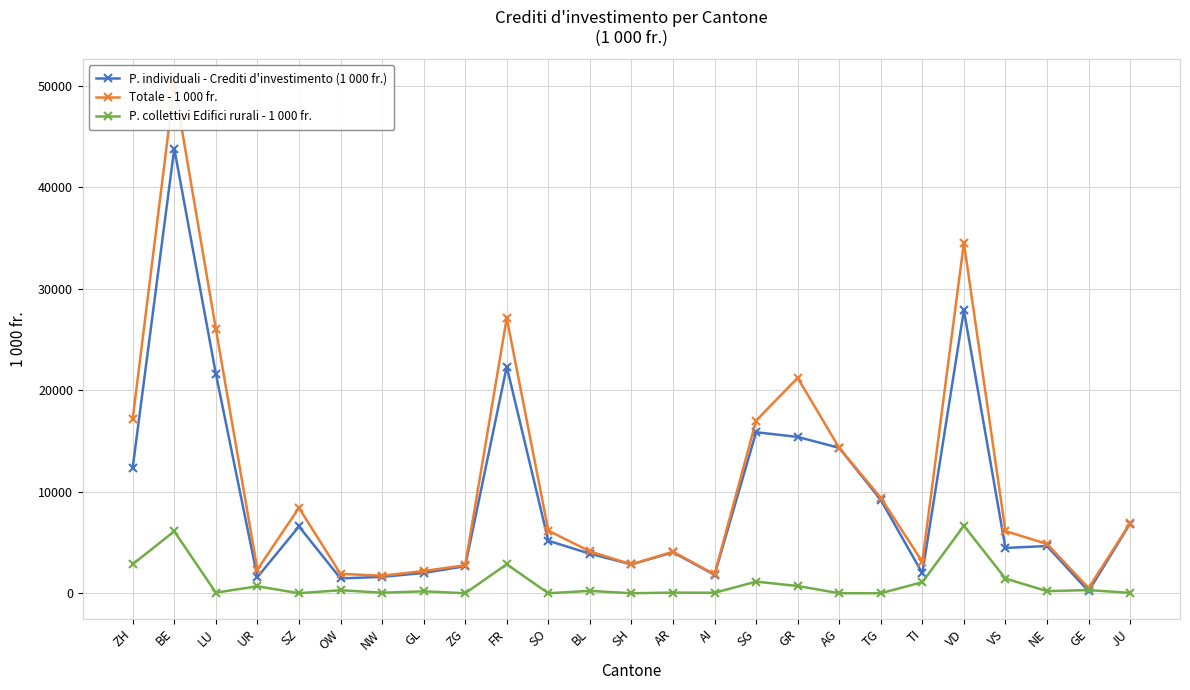

Which label corresponds to the largest value in the chart?

BE